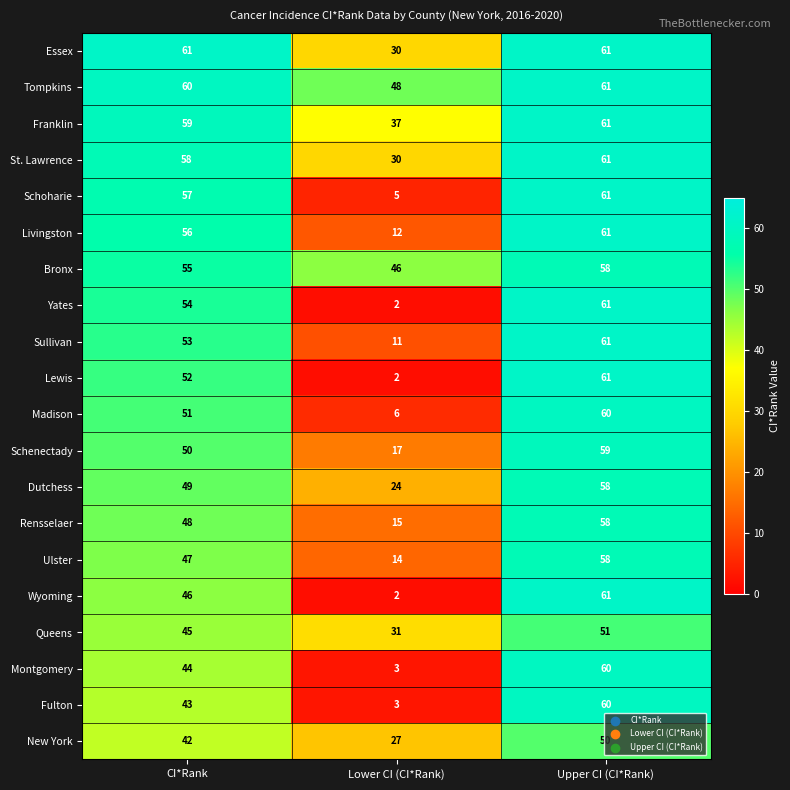

Rank the categories by Livingston value from lowest to highest.

Lower CI (CI*Rank), CI*Rank, Upper CI (CI*Rank)